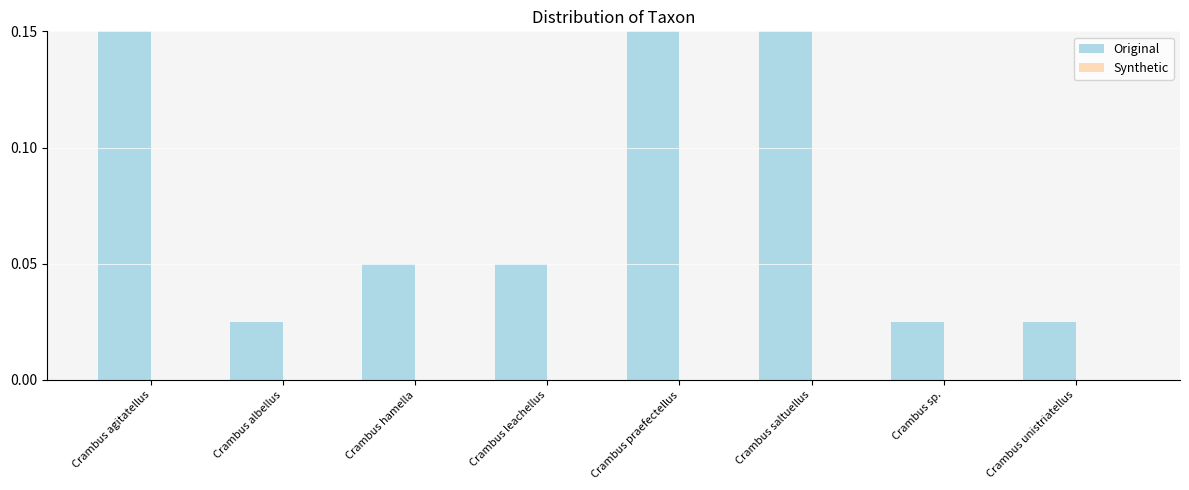

Count the number of data series in this chart.

2